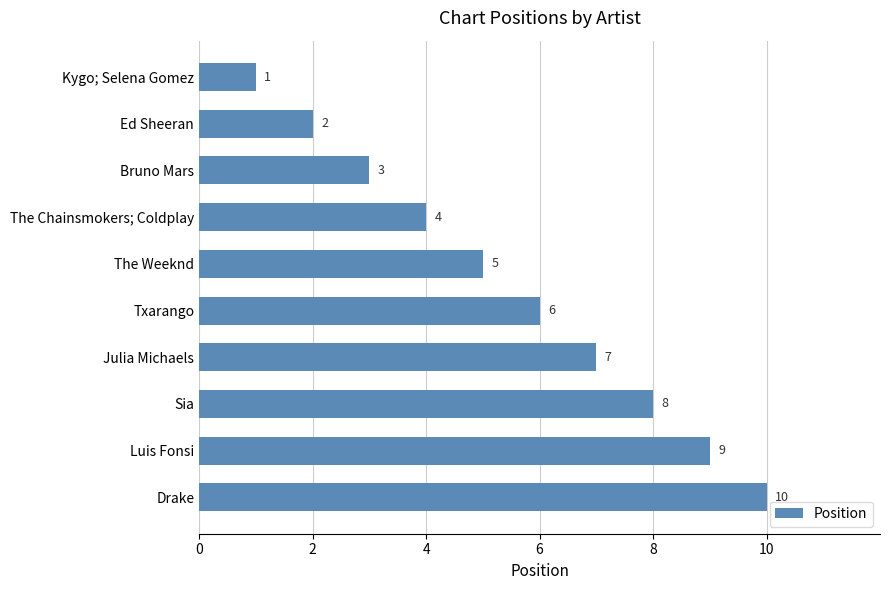

How many categories are shown in the chart?

10